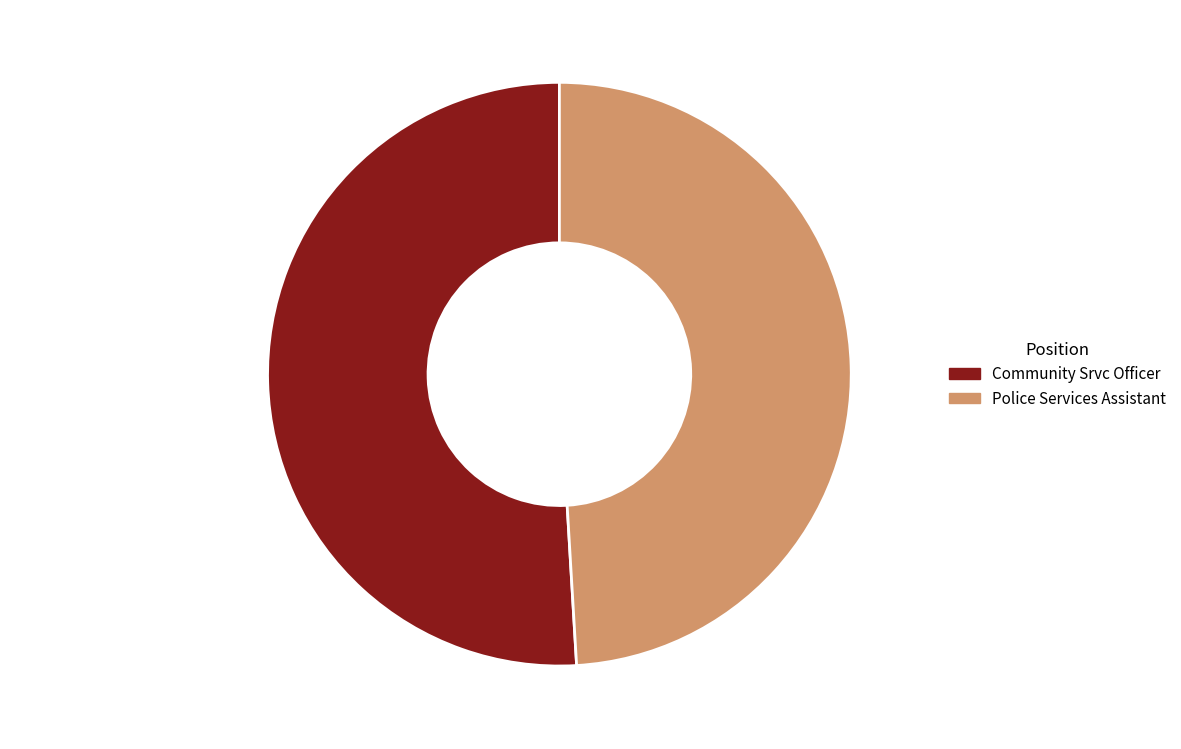

Approximately how many times larger is the value at Police Services Assistant 49.1% compared to Community Srvc Officer 50.9%?

1.0